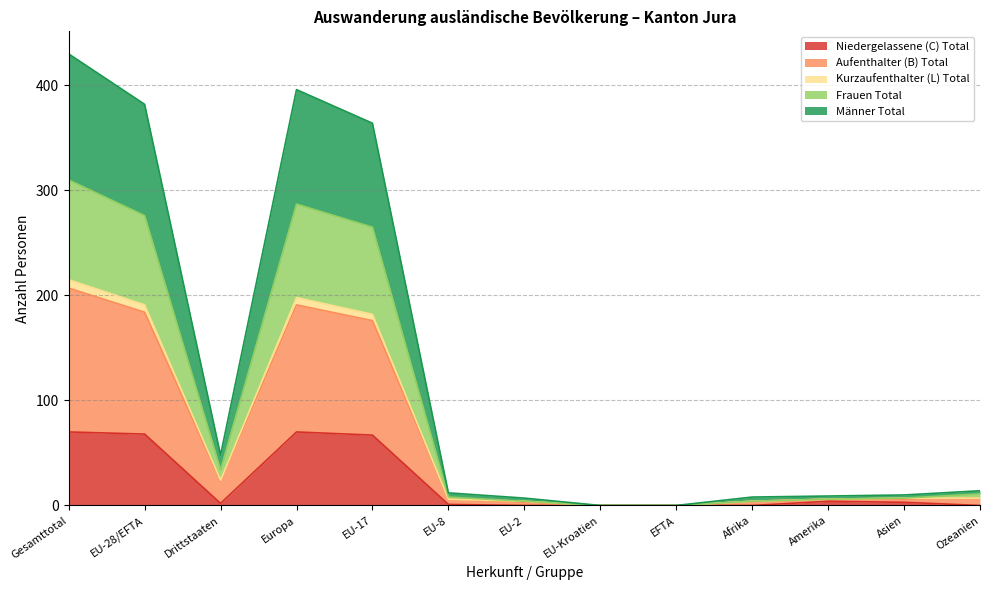

True or false: Niedergelassene (C) Total has a value of 68 at EU-28/EFTA.

True